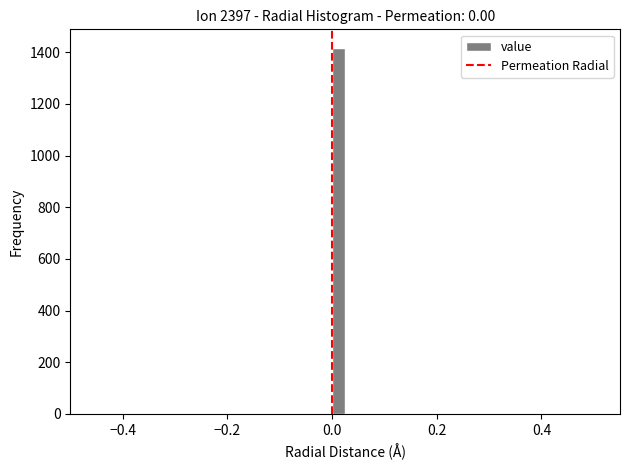

Around what value on the x-axis is the tallest bar? Give the approximate position of its centre, as read against the axis.

0.02